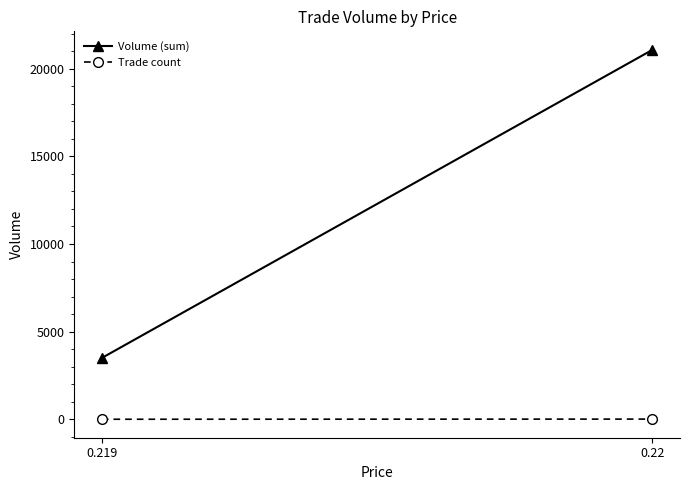

Count the Trade count values in the range 5 to 14.

2